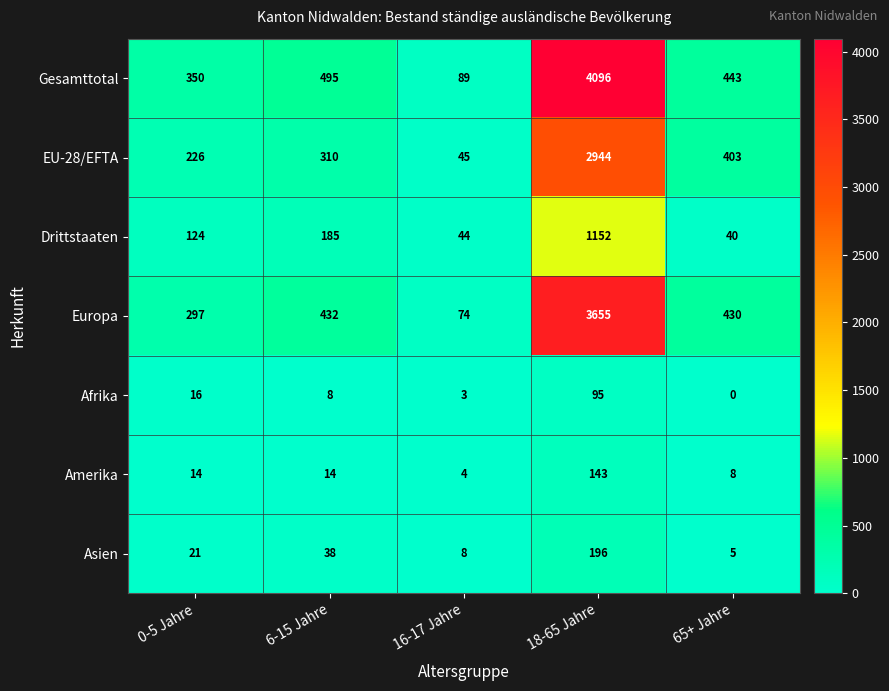

What is the difference between the second highest and second lowest values in the EU-28/EFTA series?

177